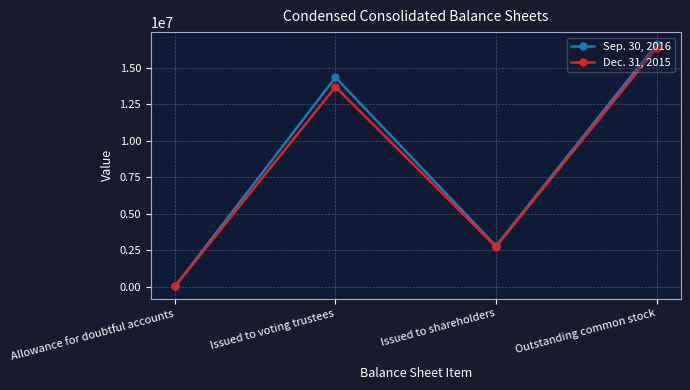

What is the label of the 1st point from the right?

Outstanding common stock